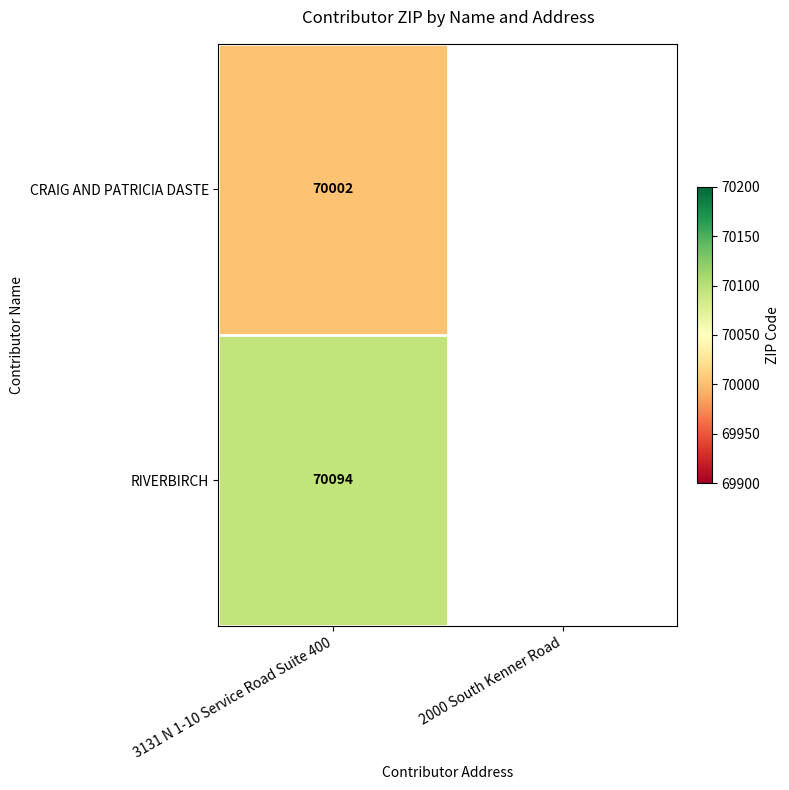

True or false: CRAIG AND PATRICIA DASTE has a value of 70002 at 3131 N 1-10 Service Road Suite 400.

True